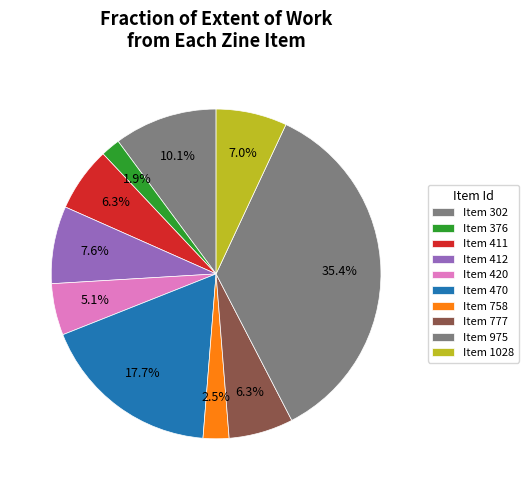

How many slices are in this pie chart?

10